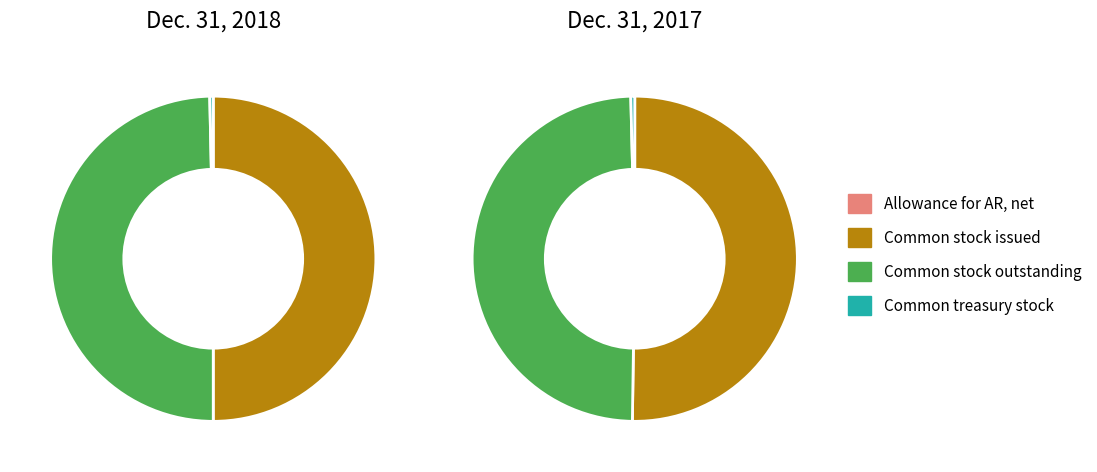

Does Common stock outstanding (shares) represent more than half of the total?

No